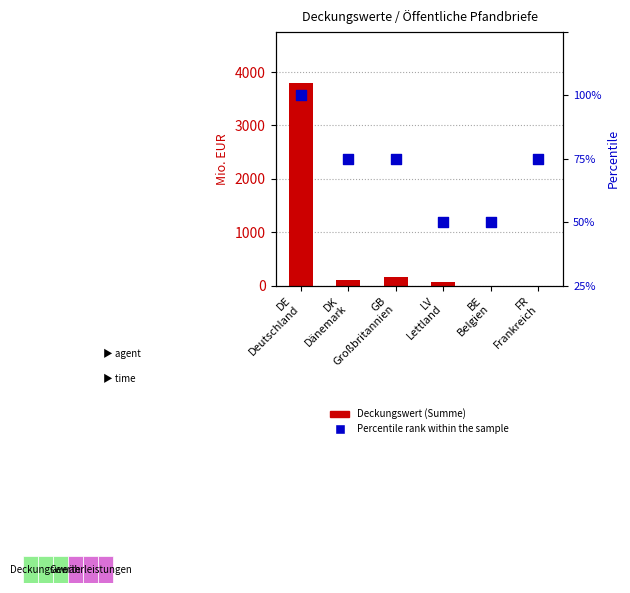

Which series contains the highest Y value?

Deckungswert (Summe)